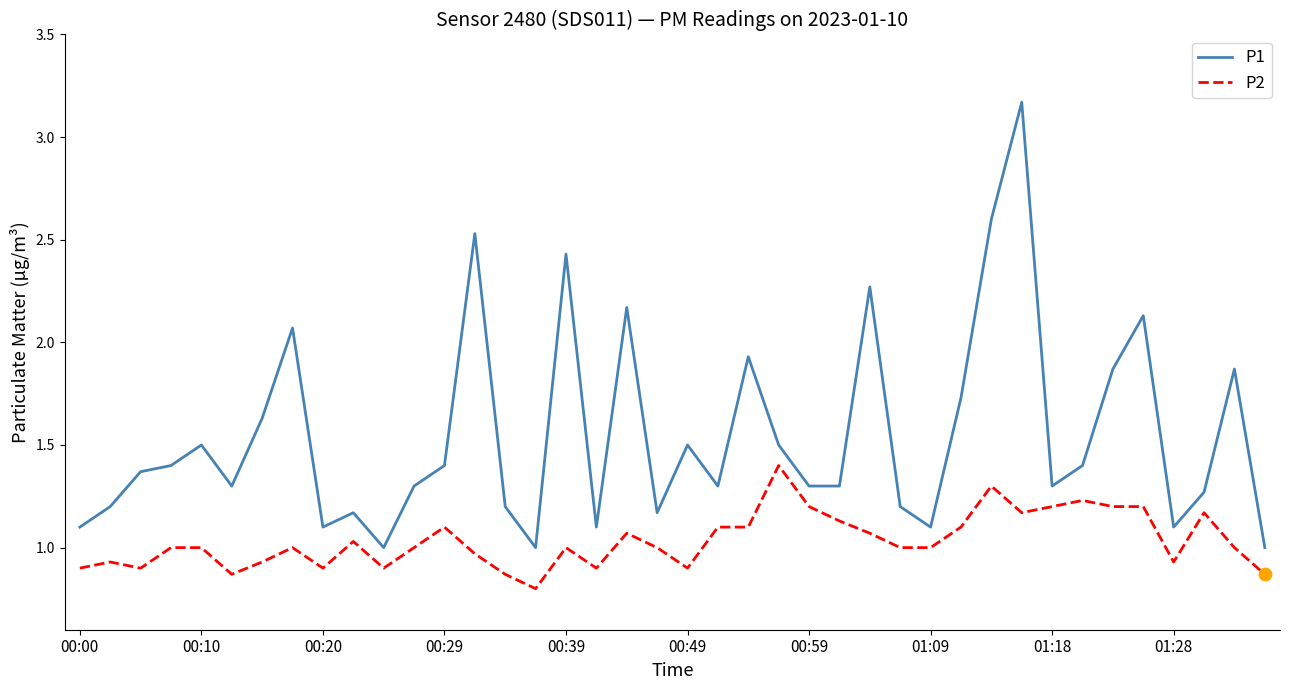

What is the lowest value of the P2 series?

0.8